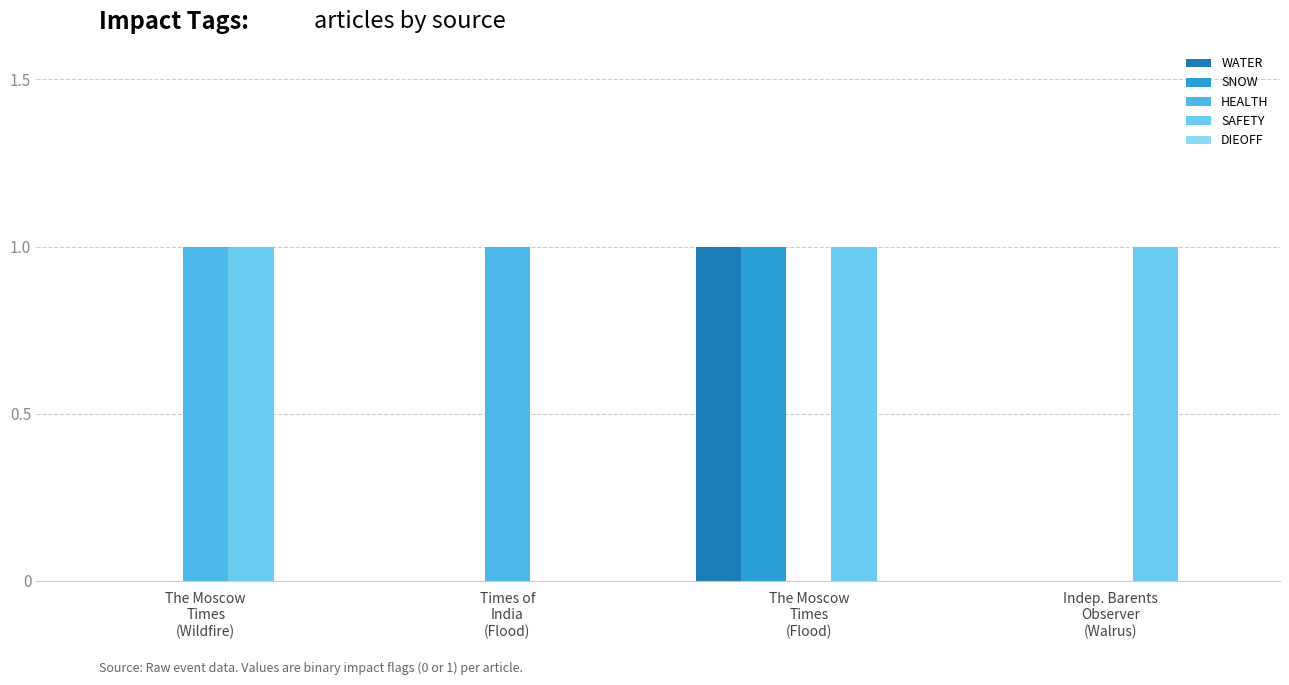

Count the number of categories in the chart.

4